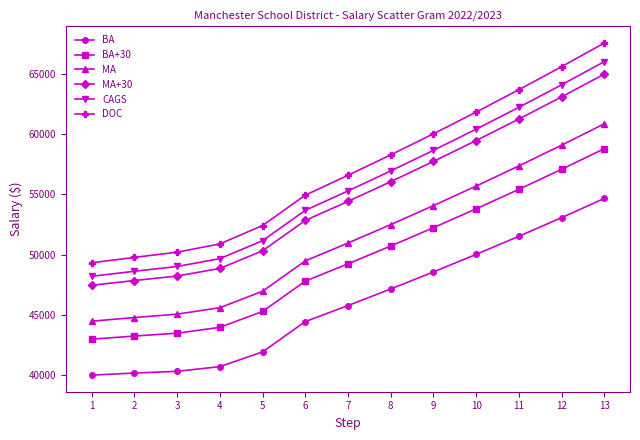

Rank the series at 12 from lowest to highest value.

BA, BA+30, MA, MA+30, CAGS, DOC